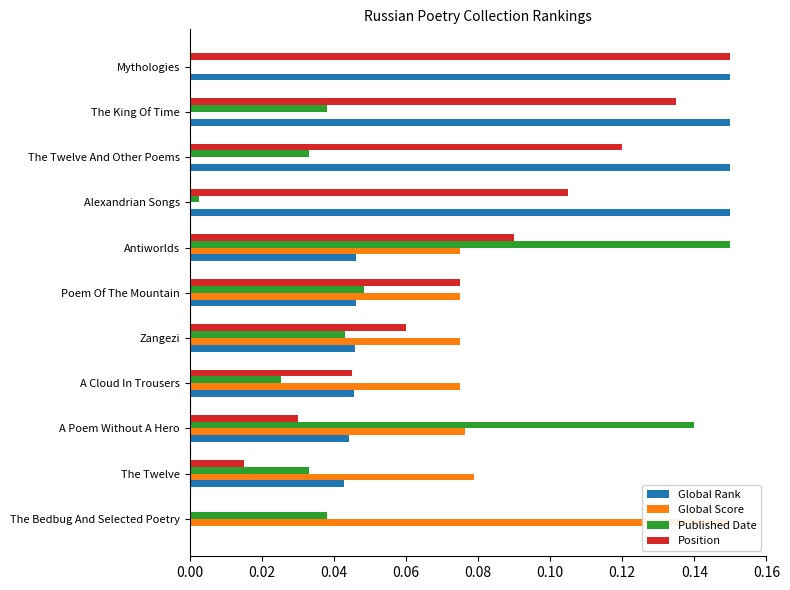

What are all the series names shown in the legend?

Global Rank, Global Score, Published Date, Position